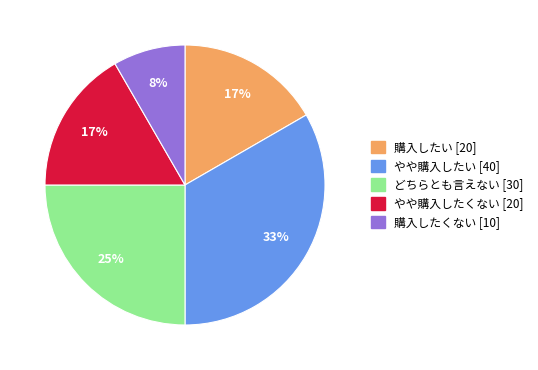

What is the ratio of the value at 購入したくない [10] to the value at どちらとも言えない [30]?

0.3